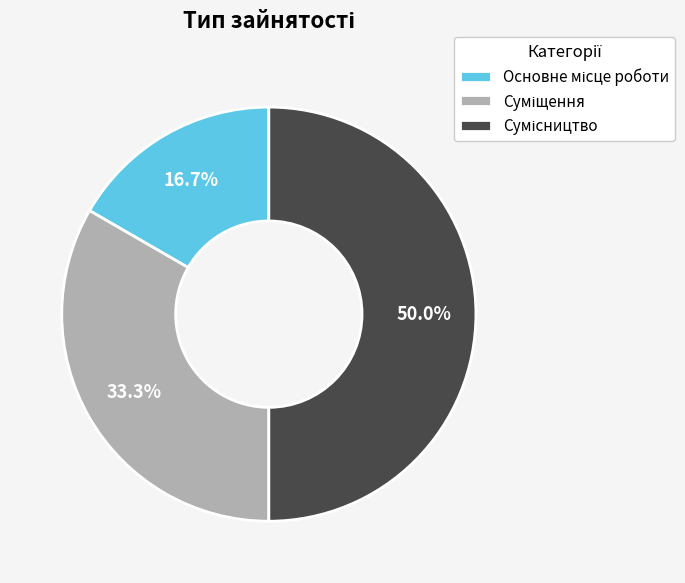

To the nearest percent, what portion does Сумісництво represent?

50%